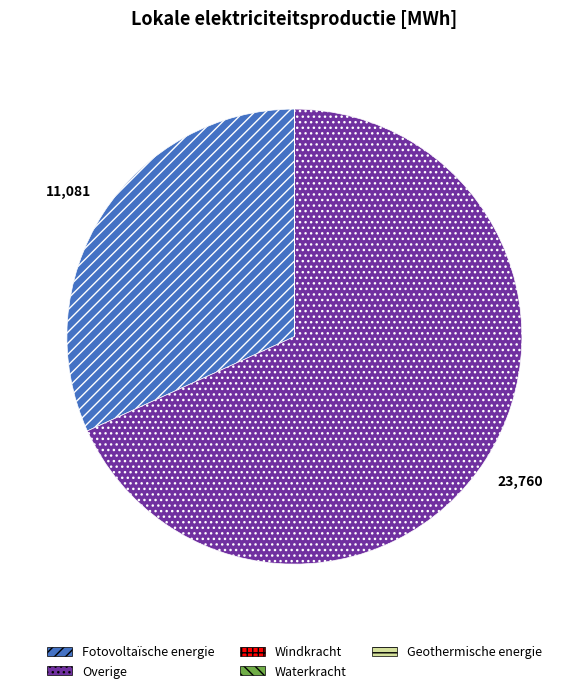

True or false: Overige accounts for 68% of the total.

True